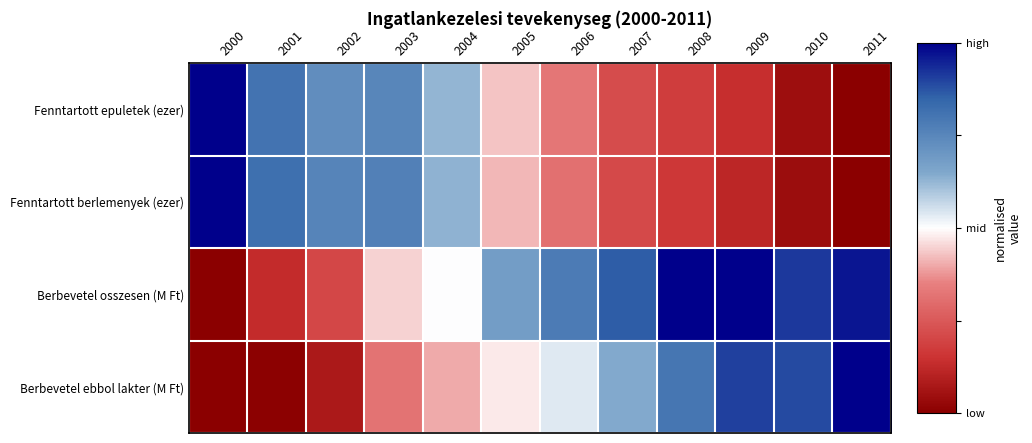

Which series has the largest total across all categories?

Berbevetel osszesen (M Ft)